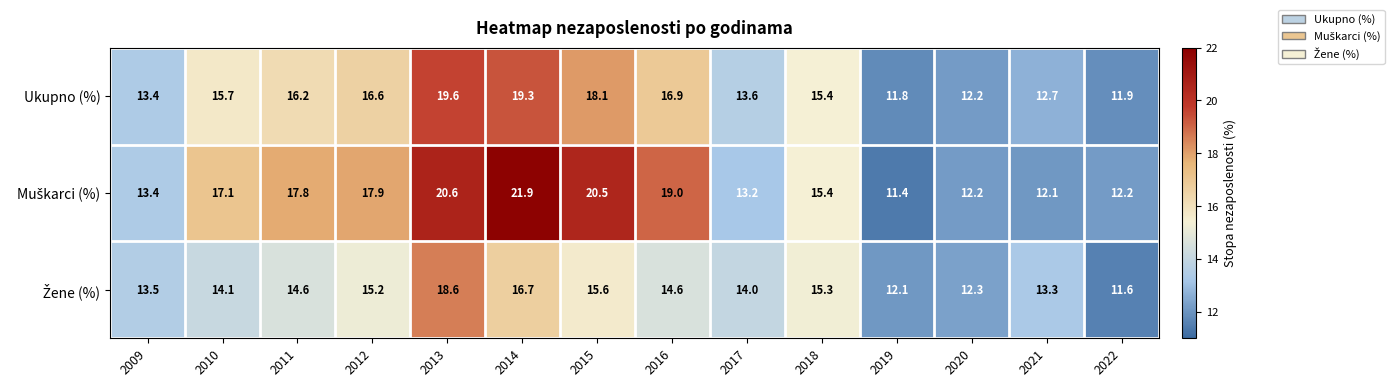

Rank the categories by Ukupno (%) value from highest to lowest.

2013, 2014, 2015, 2016, 2012, 2011, 2010, 2018, 2017, 2009, 2021, 2020, 2022, 2019